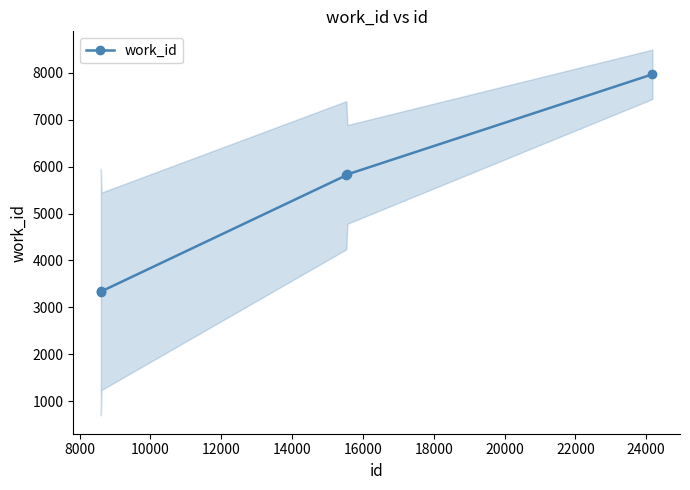

What is the value of the work_id point at the 5th from the left?

7969